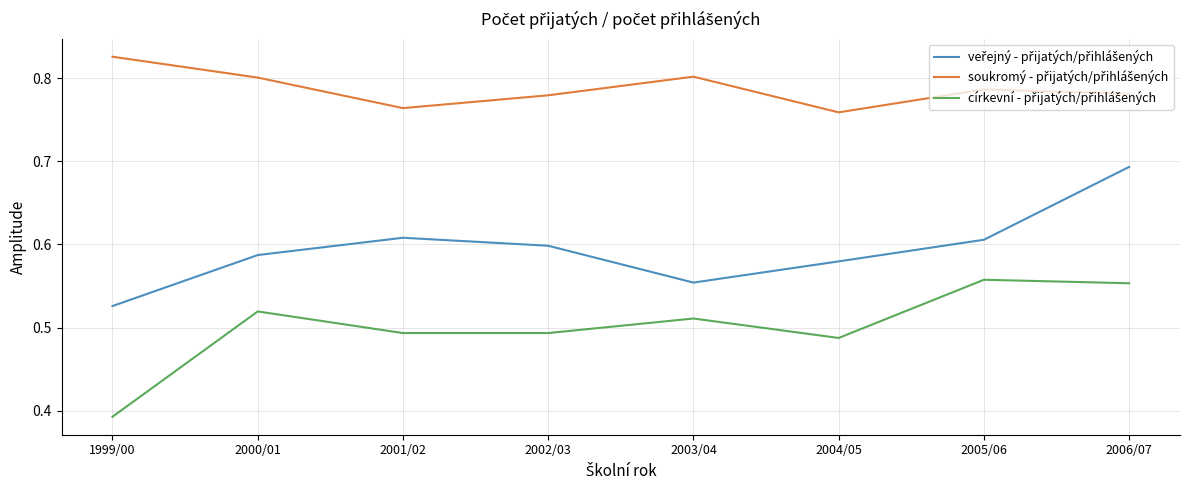

What is the spread (max minus min) of values at 2000/01?

0.3